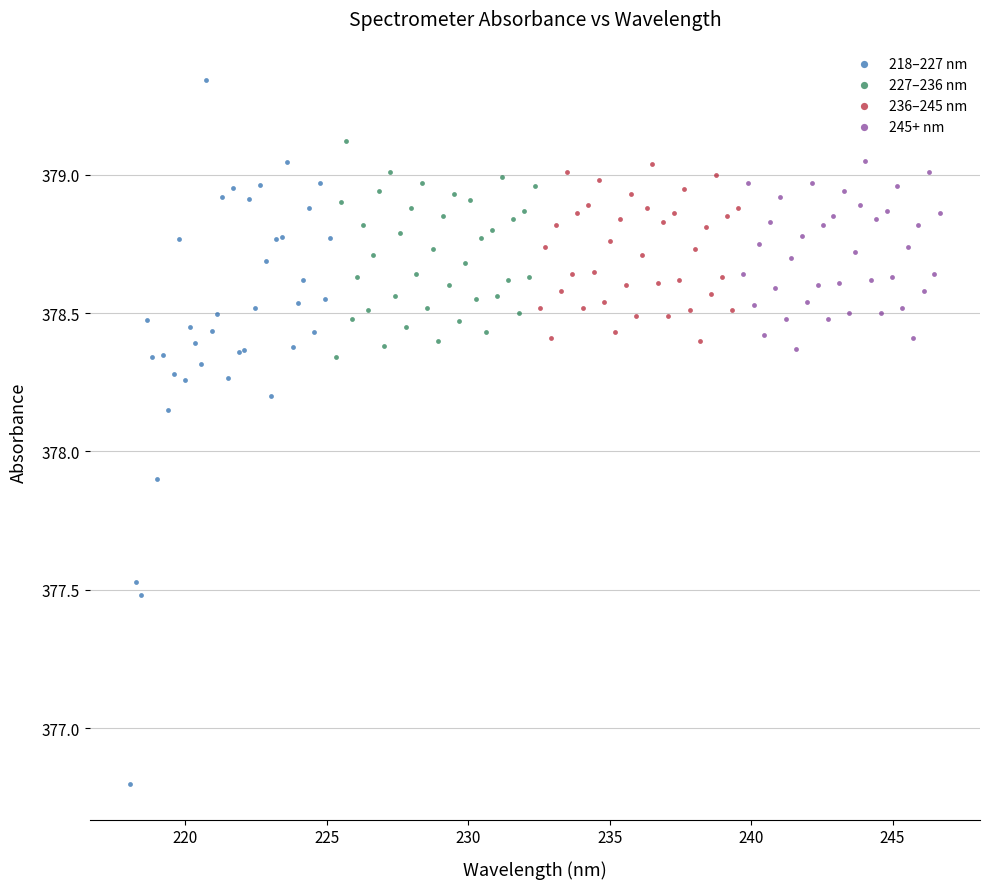

What are all the series names shown in the legend?

218–227 nm, 227–236 nm, 236–245 nm, 245+ nm